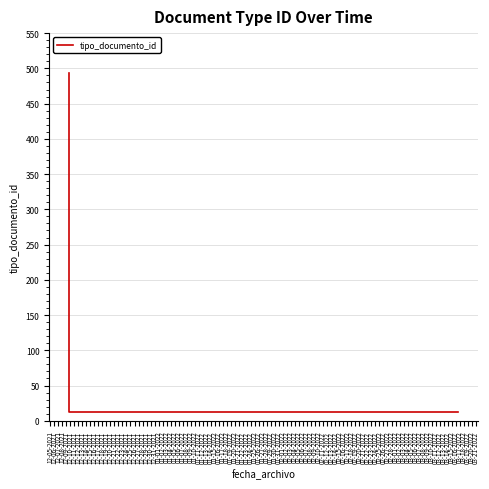

What is the value of the 4th point from the left?

13